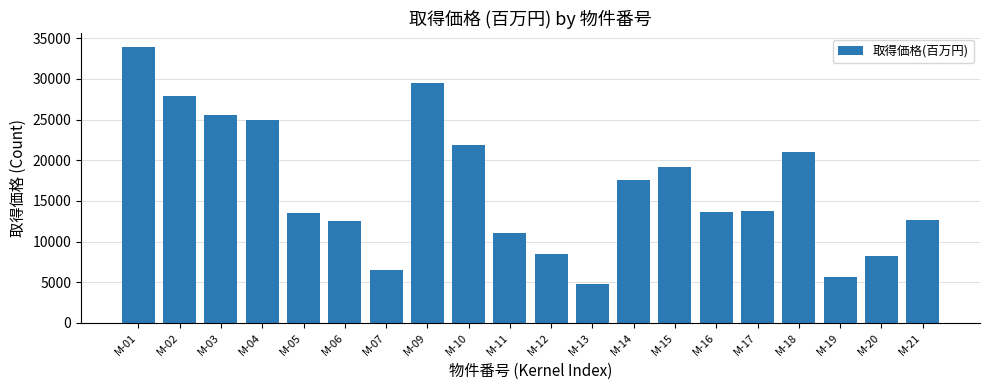

True or false: the data shows 13800 at M-17.

True